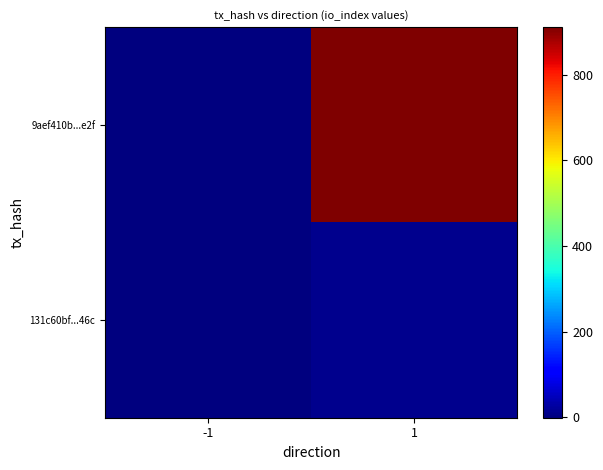

Which series has the largest total across all categories?

9aef410b...e2f